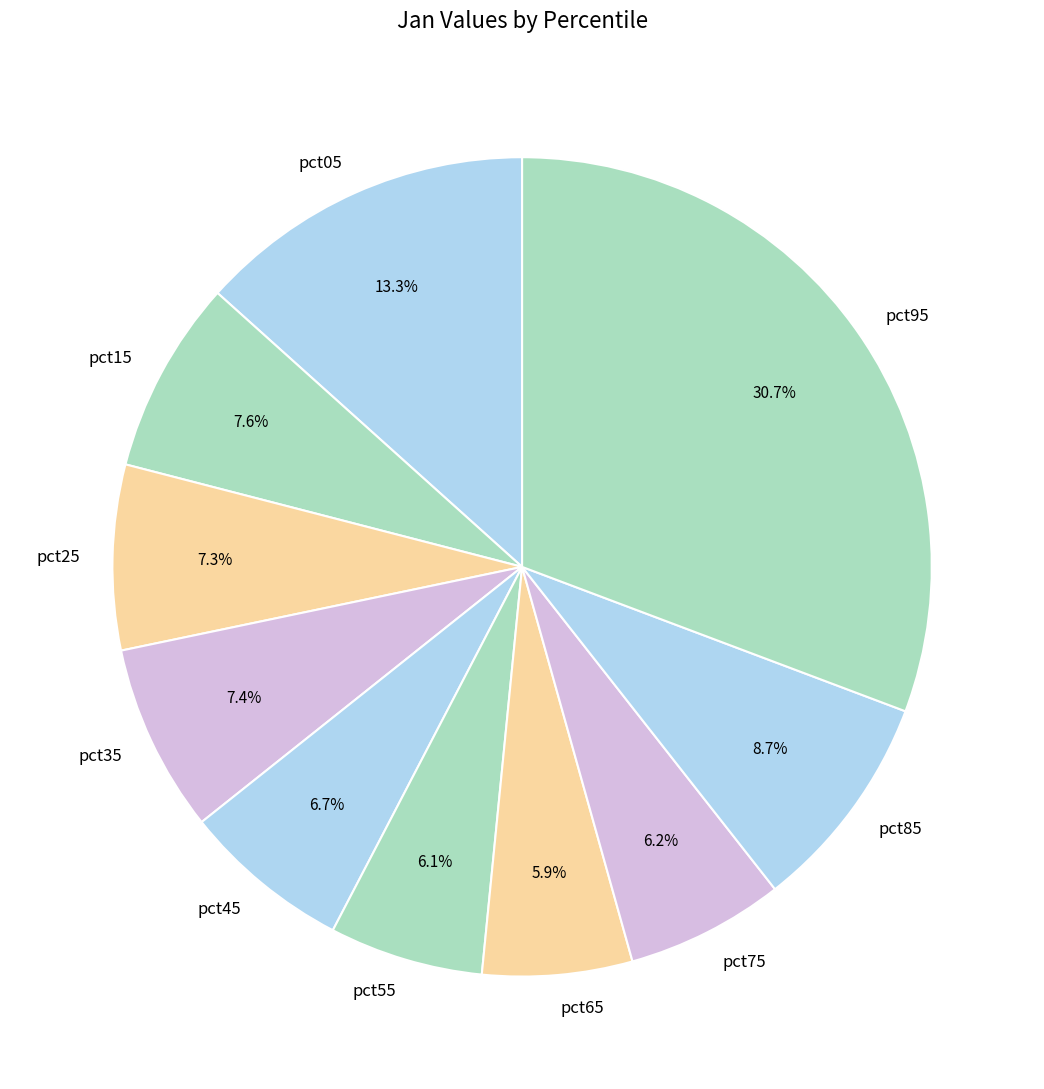

True or false: pct75 accounts for 6% of the total.

True